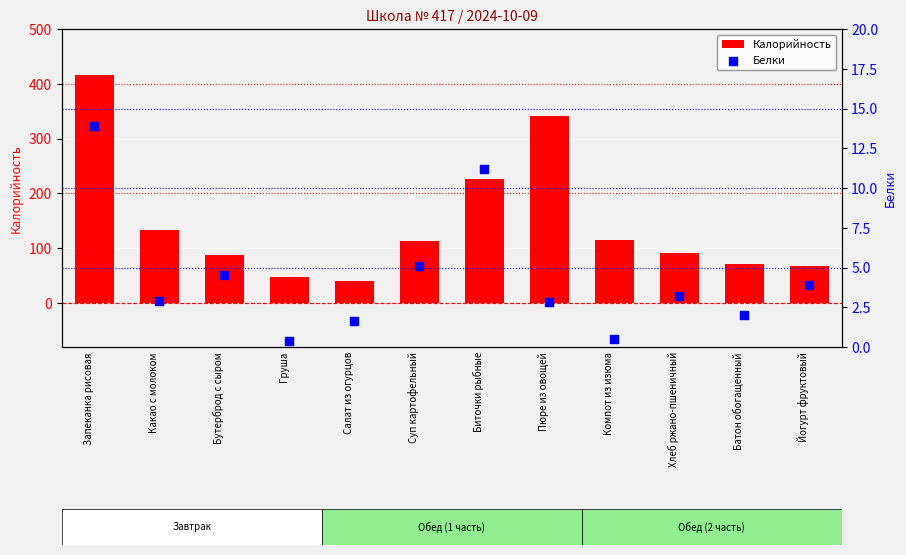

Which series reaches the minimum Y coordinate?

Белки